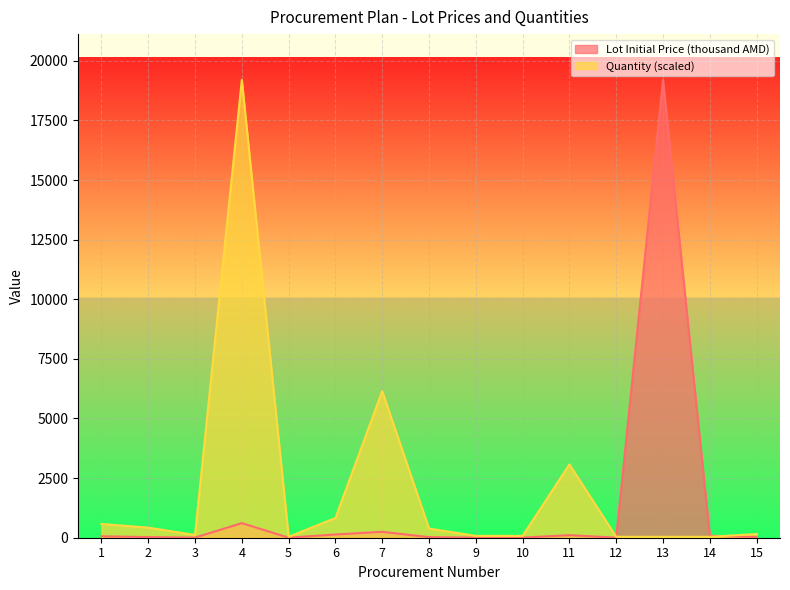

What is the difference between the highest and lowest values at 15?

121.3